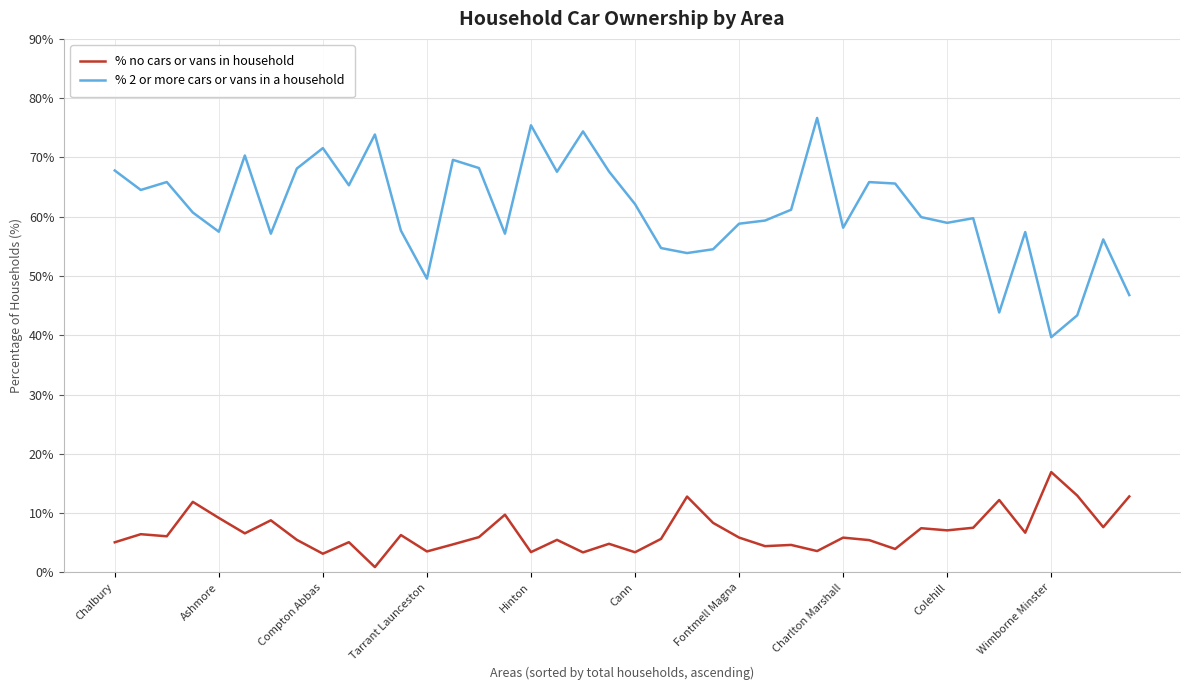

What is the highest value of the % 2 or more cars or vans in a household series?

76.7